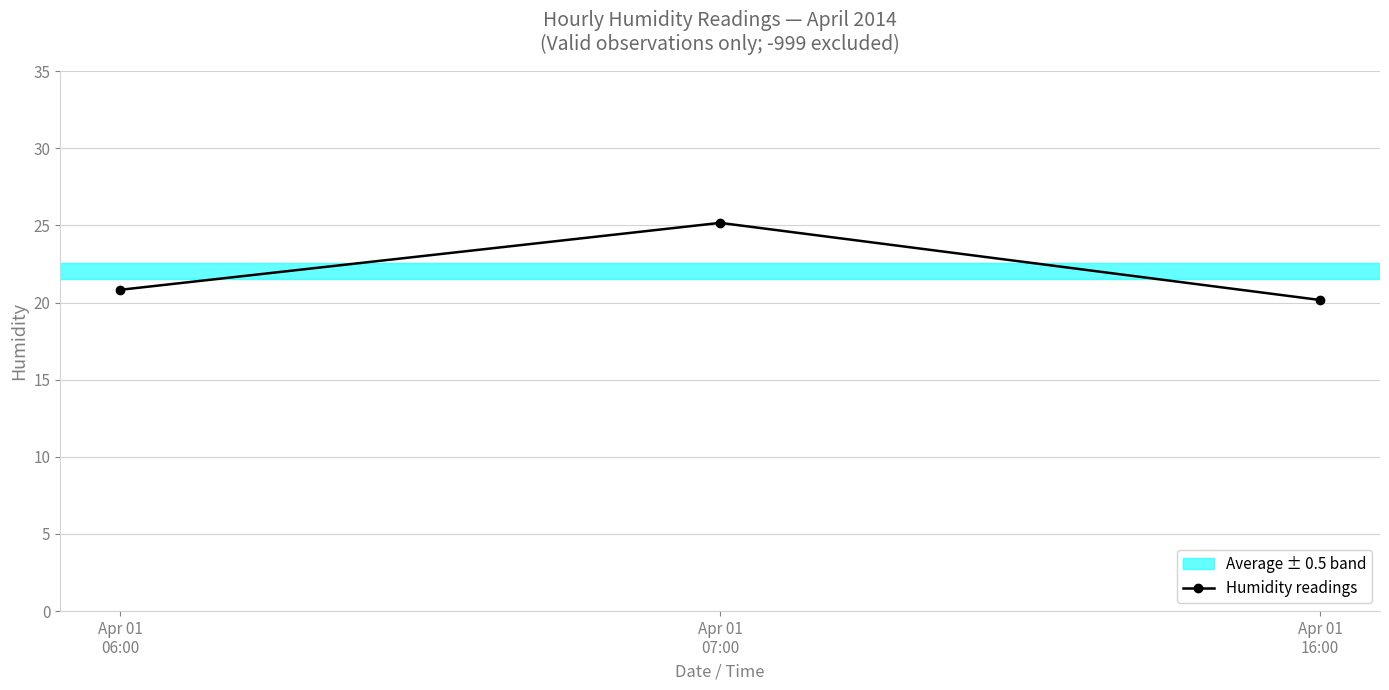

Which label corresponds to the smallest value in the chart?

Apr 01
16:00